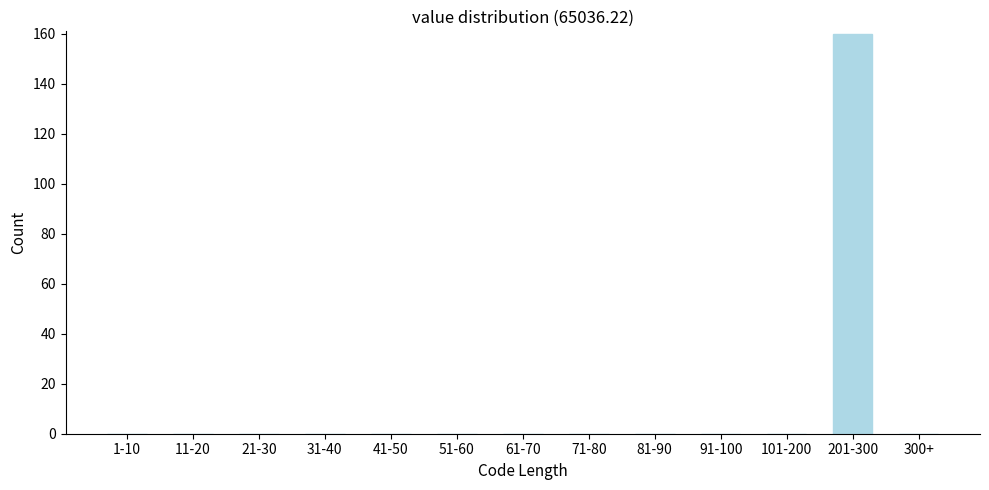

Reading left to right, list all the values displayed in this chart.

1-10=0	11-20=0	21-30=0	31-40=0	41-50=0	51-60=0	61-70=0	71-80=0	81-90=0	91-100=0	101-200=0	201-300=160	300+=0